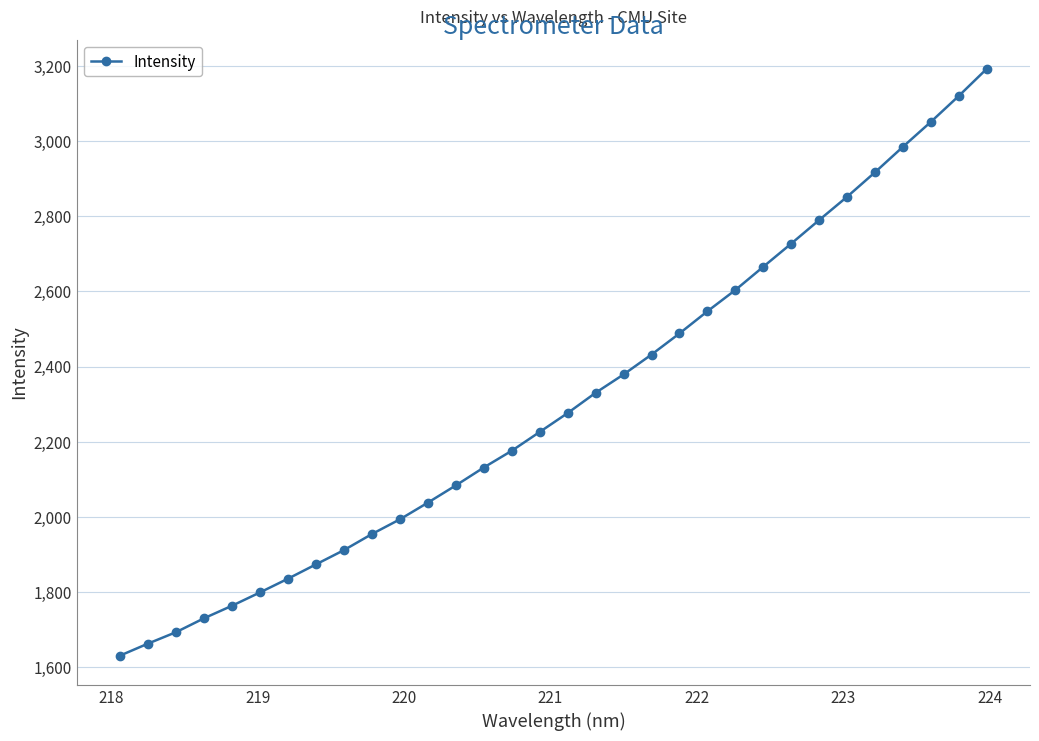

What is the value of the 29th point from the left?

2984.5